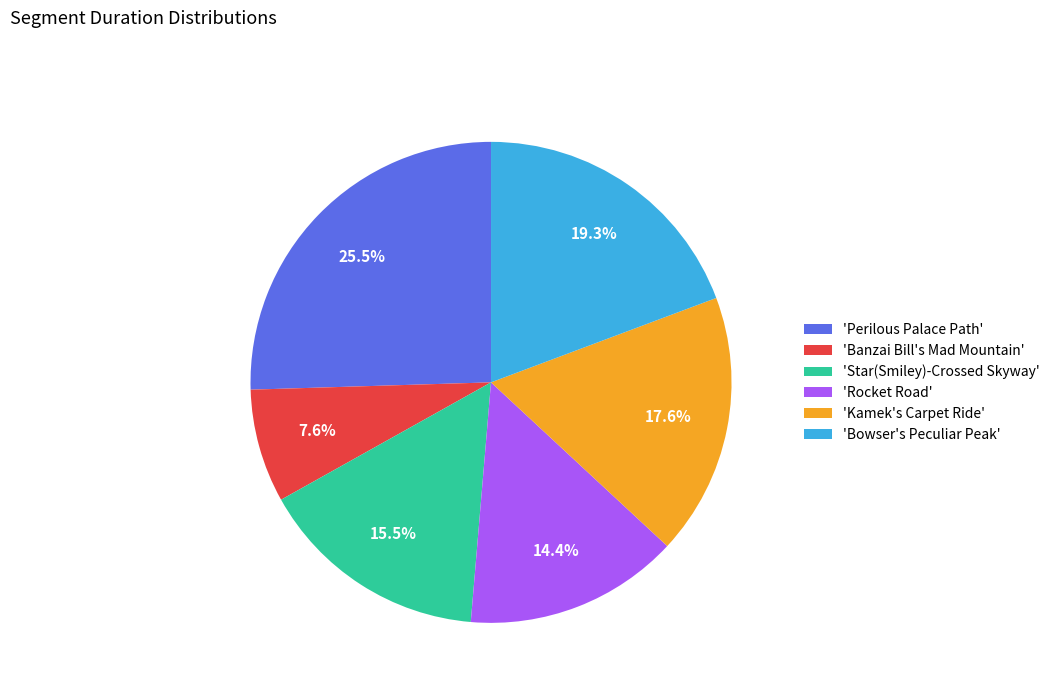

What percentage is NOT represented by 'Star(Smiley)-Crossed Skyway'?

84.5%